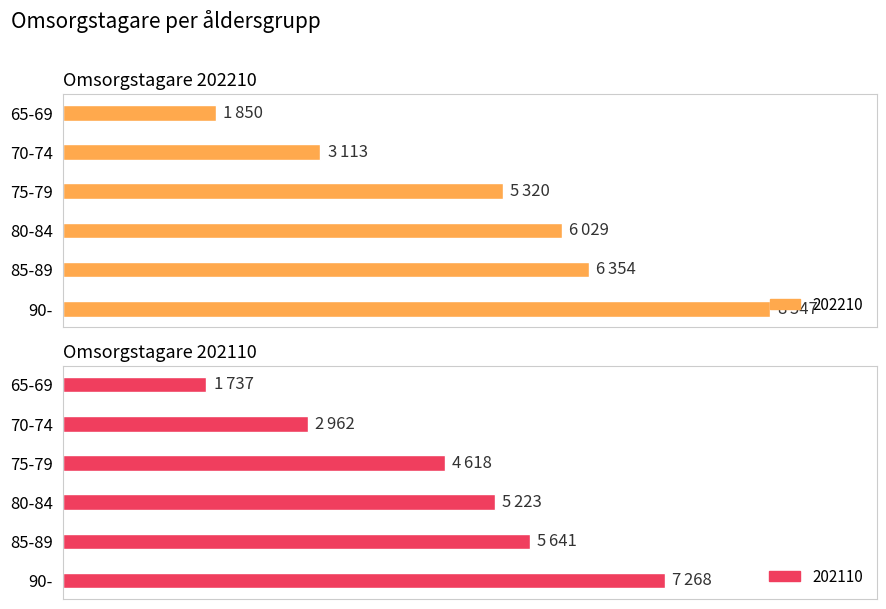

What position from the left is 85-89?

5